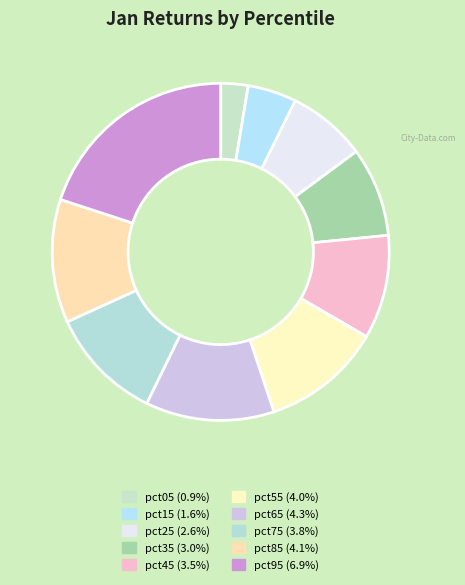

What is the total percentage of pct65 and pct15?

17.0%